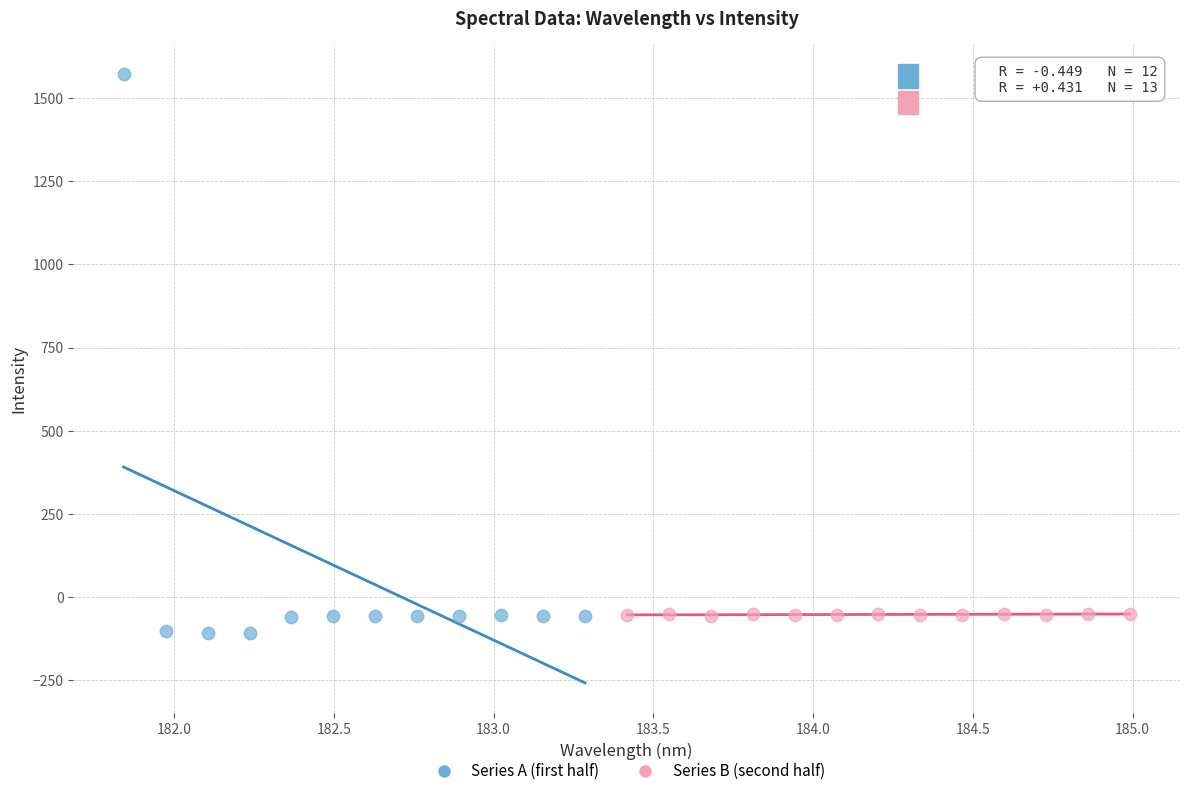

Which series reaches the maximum Y coordinate?

Series A (first half)